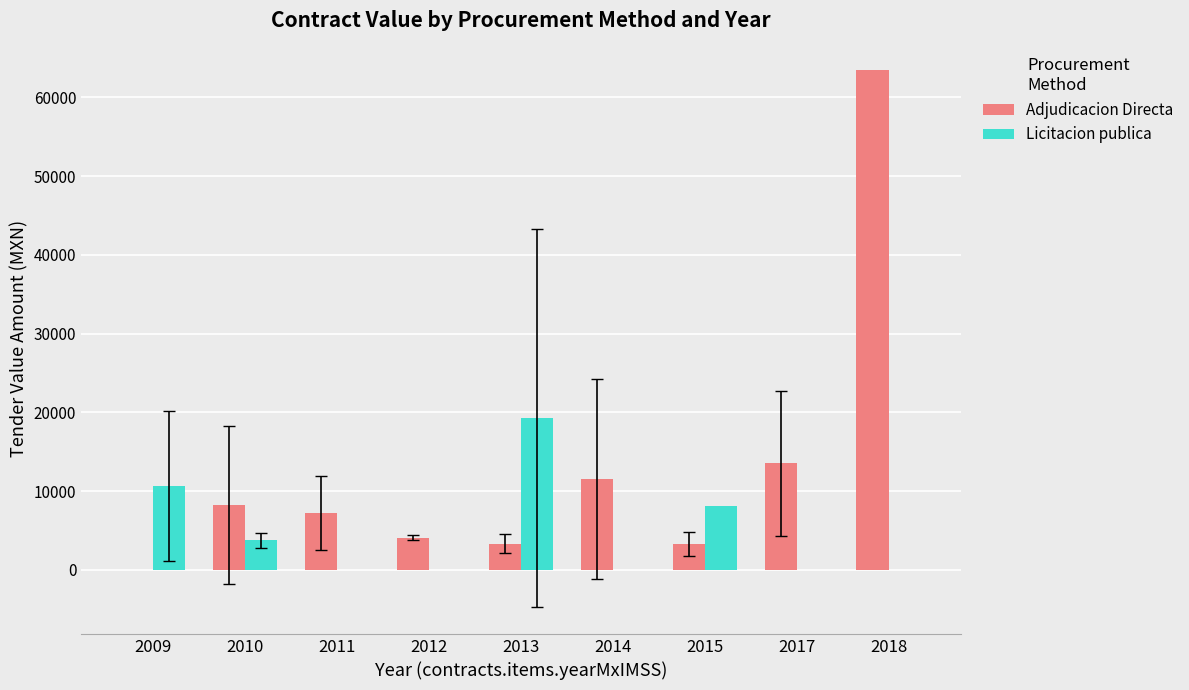

What is the difference between the Adjudicacion Directa values at 2009 and 2015?

3278.4